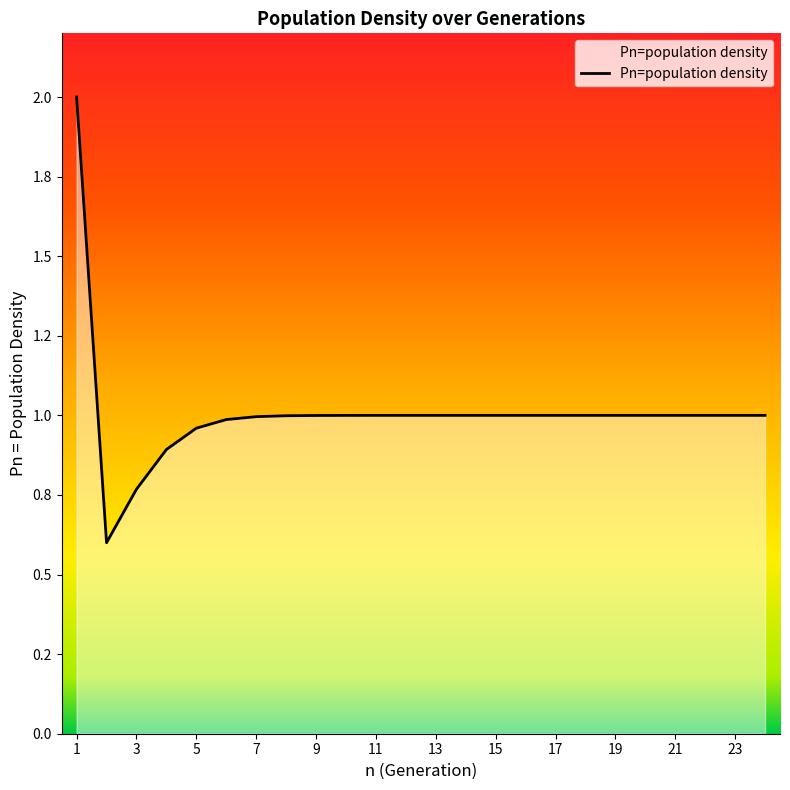

Where is the data nearest to the value 1?

24